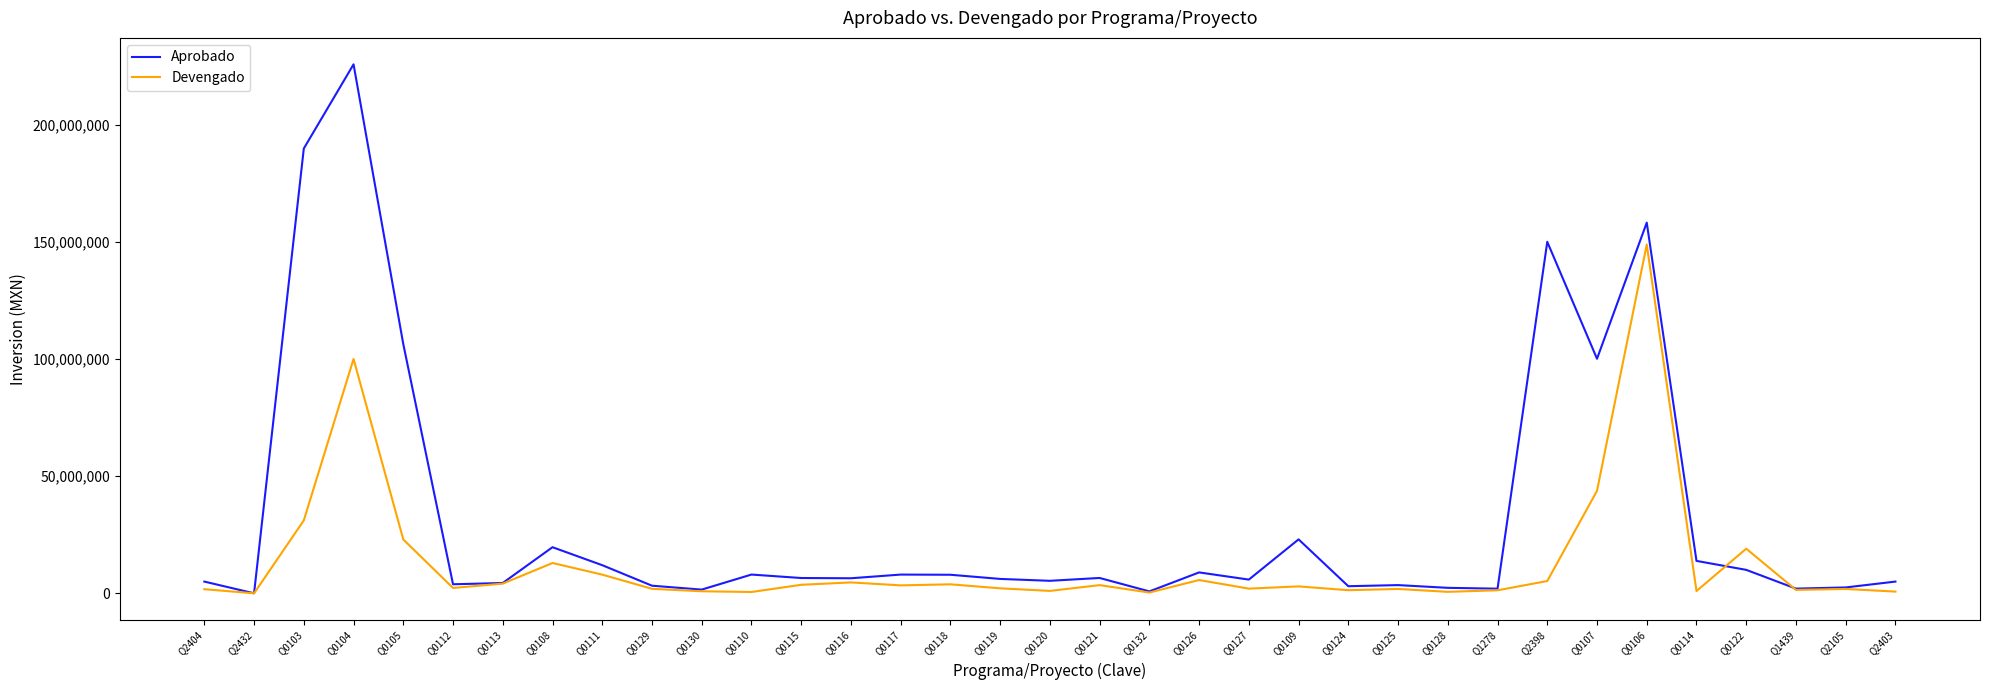

Which series has the widest spread of values?

Aprobado